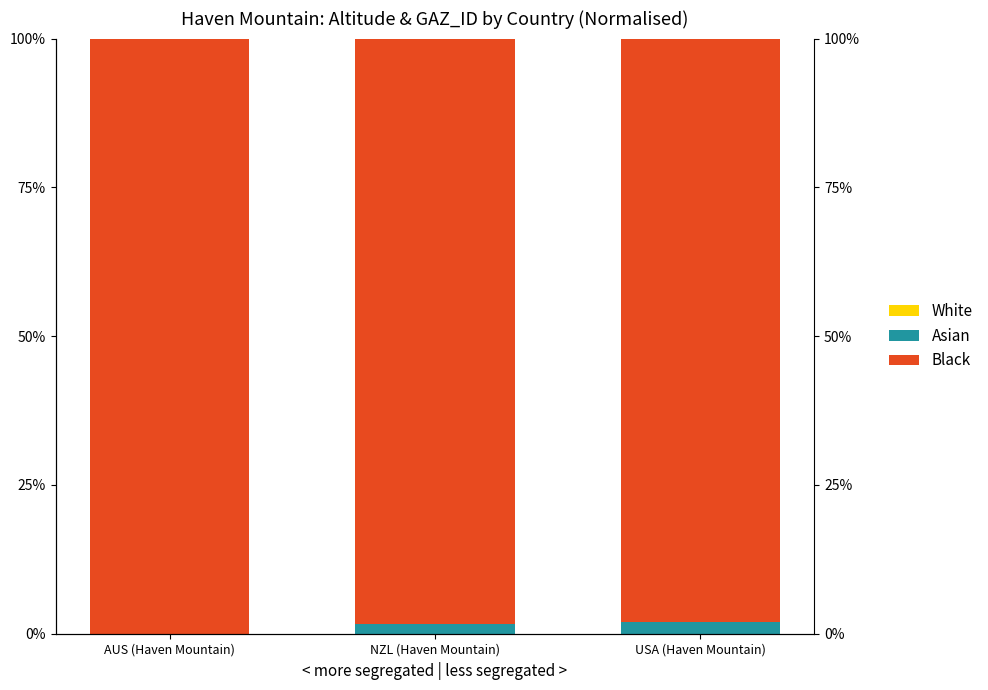

Is the value of Black at NZL (Haven Mountain) greater than the value of White at AUS (Haven Mountain)?

Yes